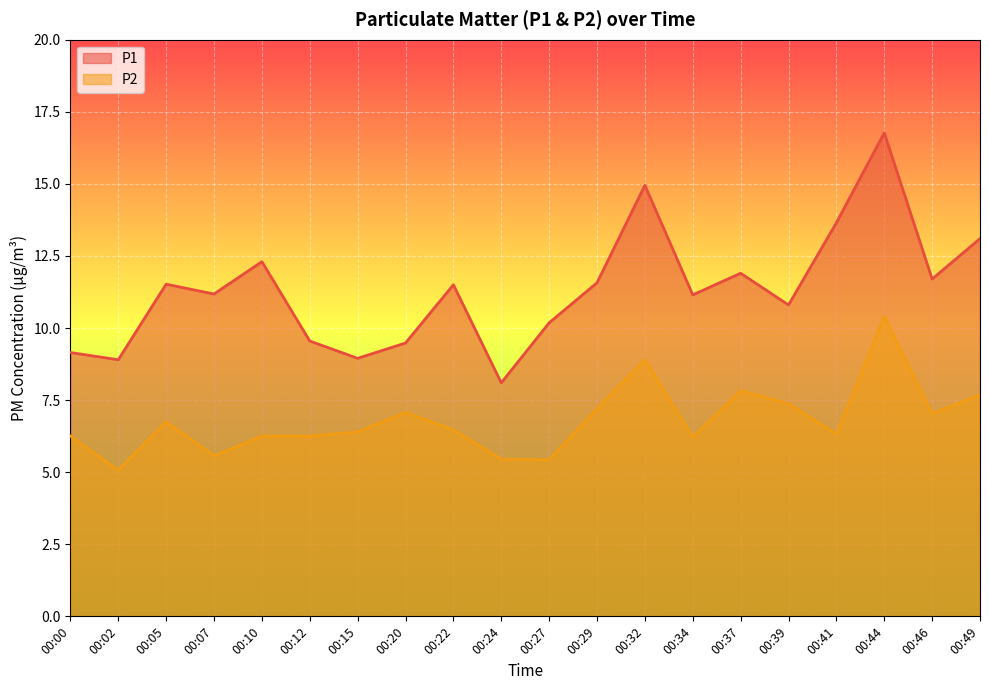

The value of P2 at 00:22 is 3.3. True or false?

False